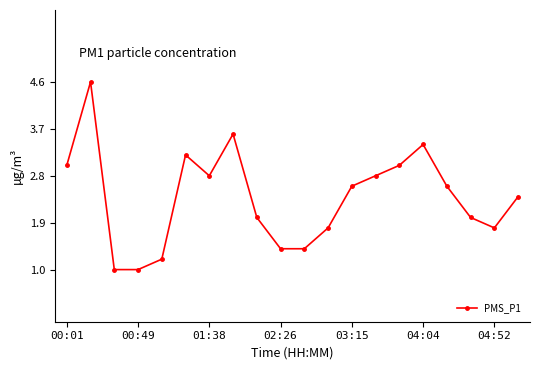

How many points are higher than both their immediate neighbors (excluding endpoints)?

4